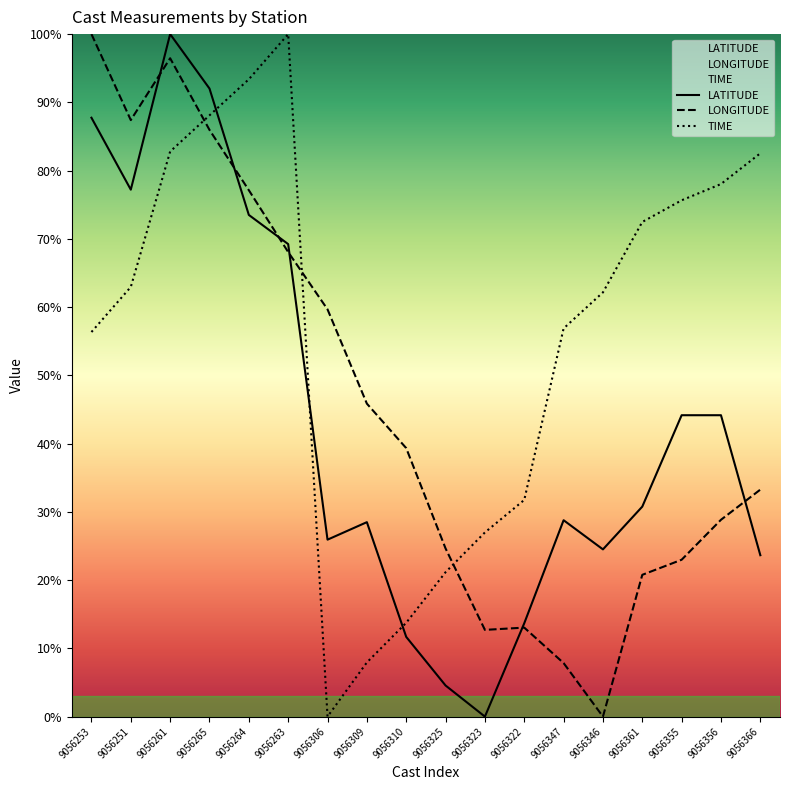

Is the value of TIME at 9056310 greater than the value of LATITUDE at 9056251?

No